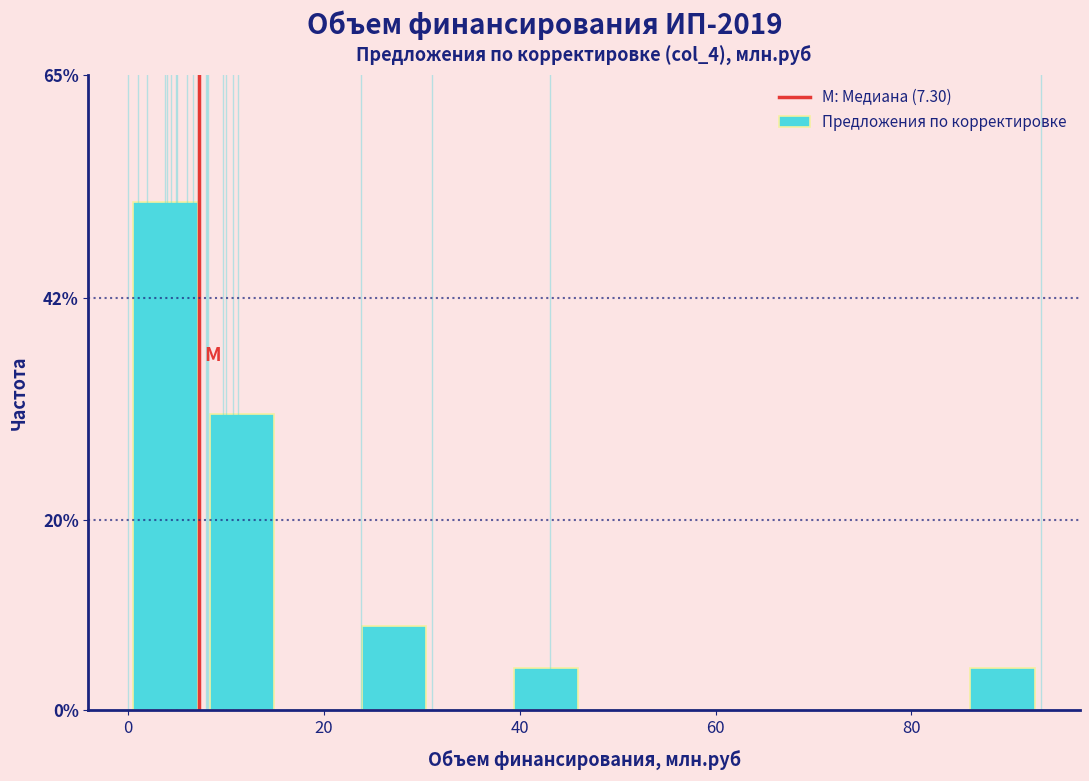

Read against the x-axis, roughly where is the centre of the tallest bar?

4